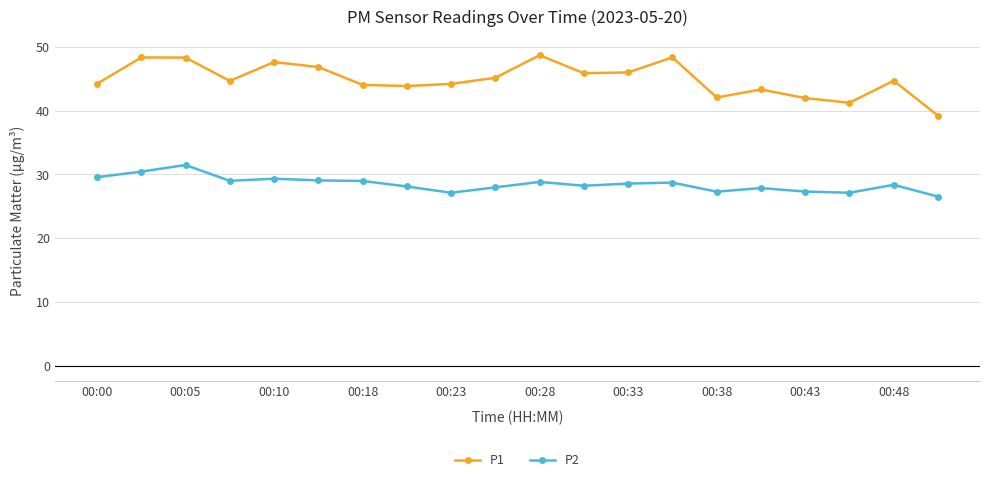

Is this an area chart (filled region under the line)?

No